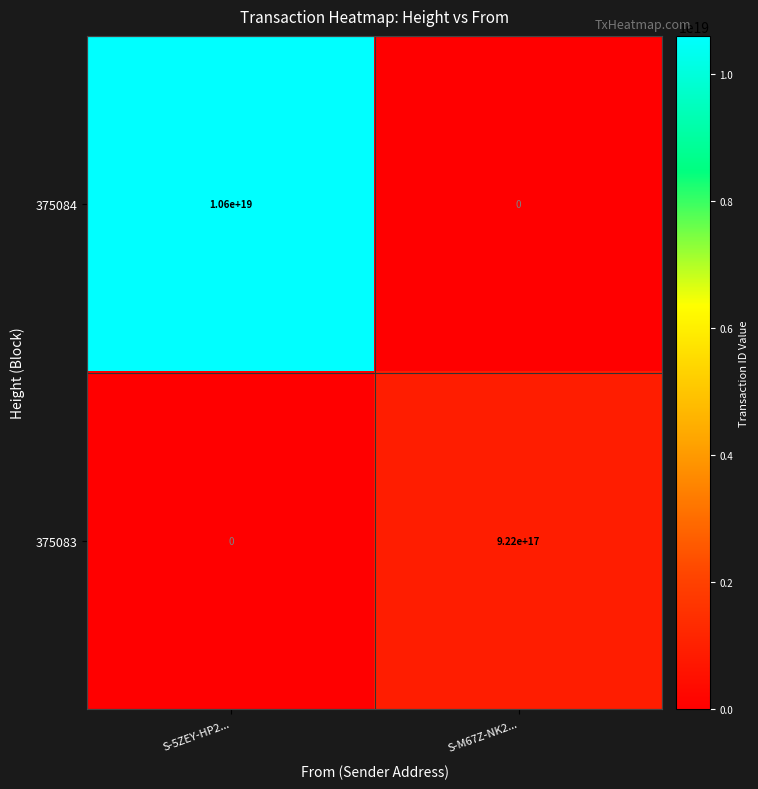

Rank the series by their average value, from highest to lowest.

375084, 375083